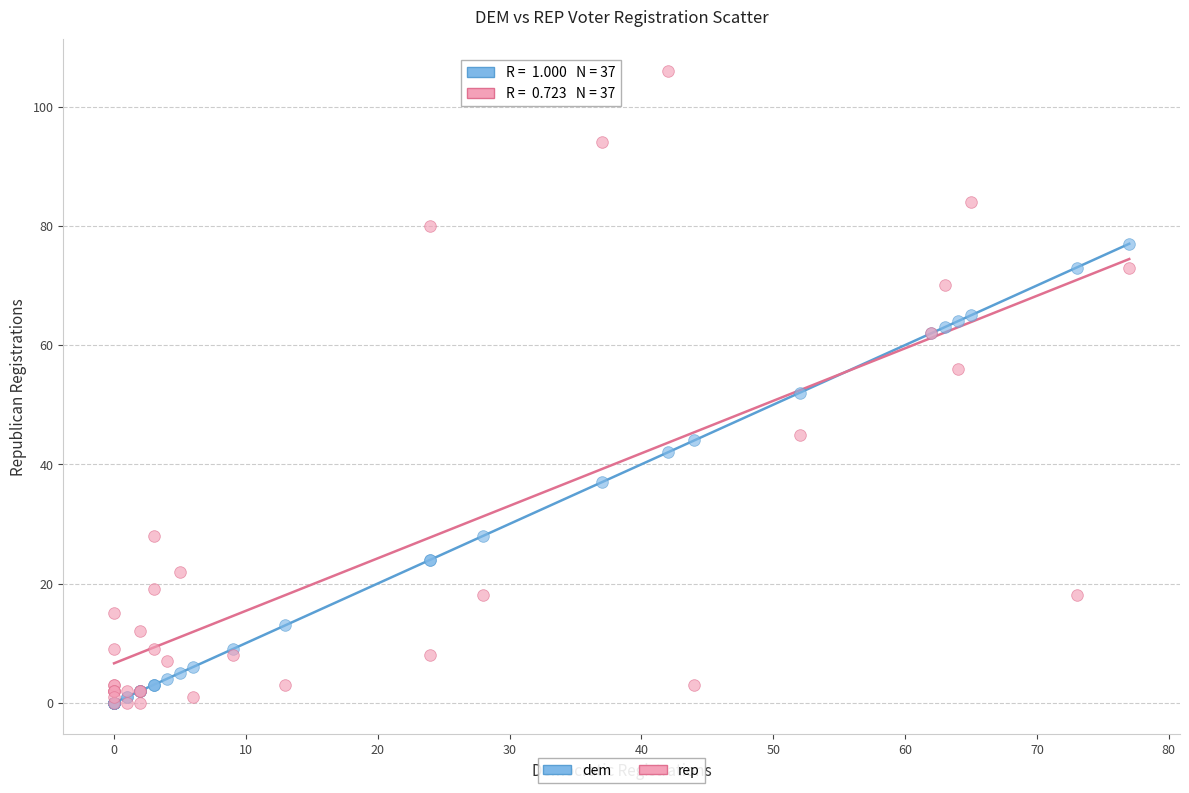

What are all the series names shown in the legend?

dem, rep